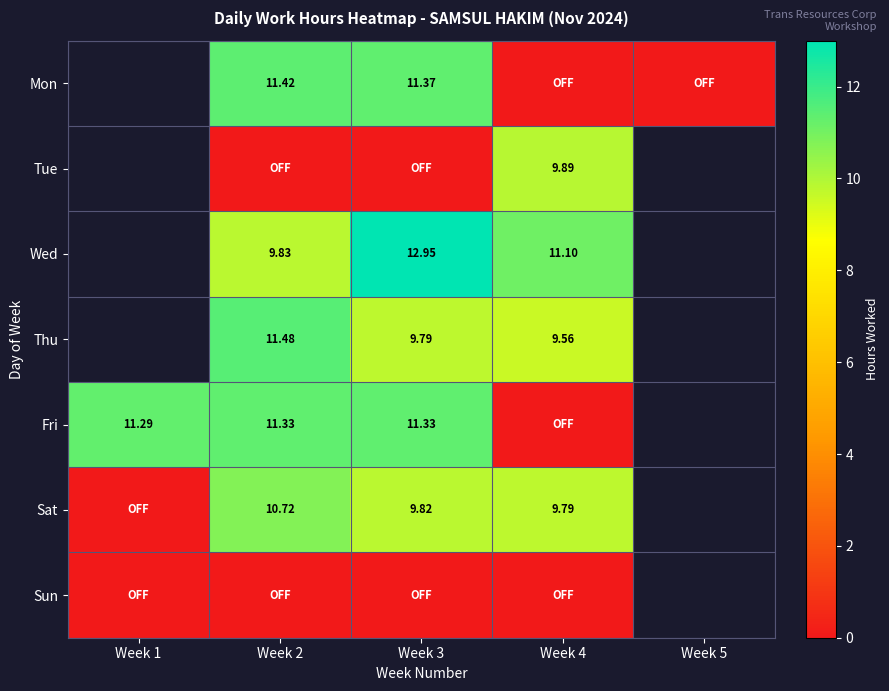

Where does the Fri series first go above 11?

Week 1